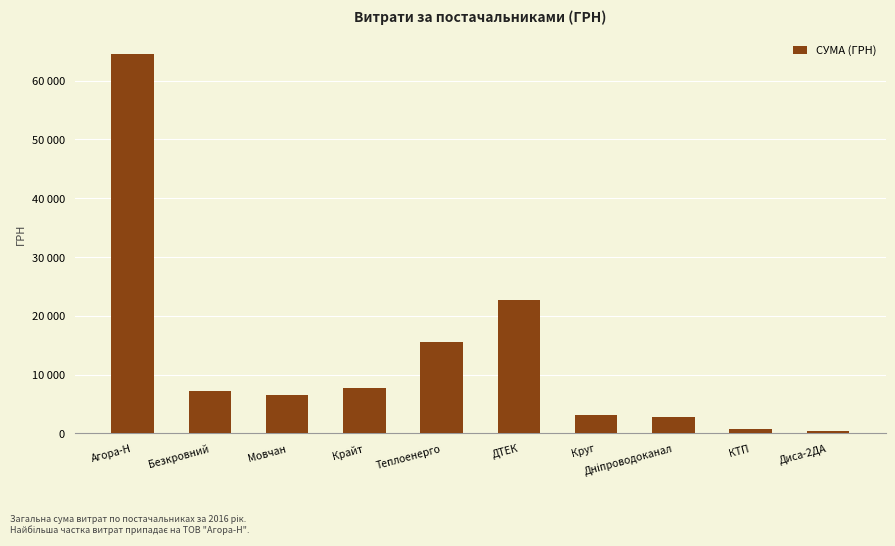

Does the chart contain any negative values?

No